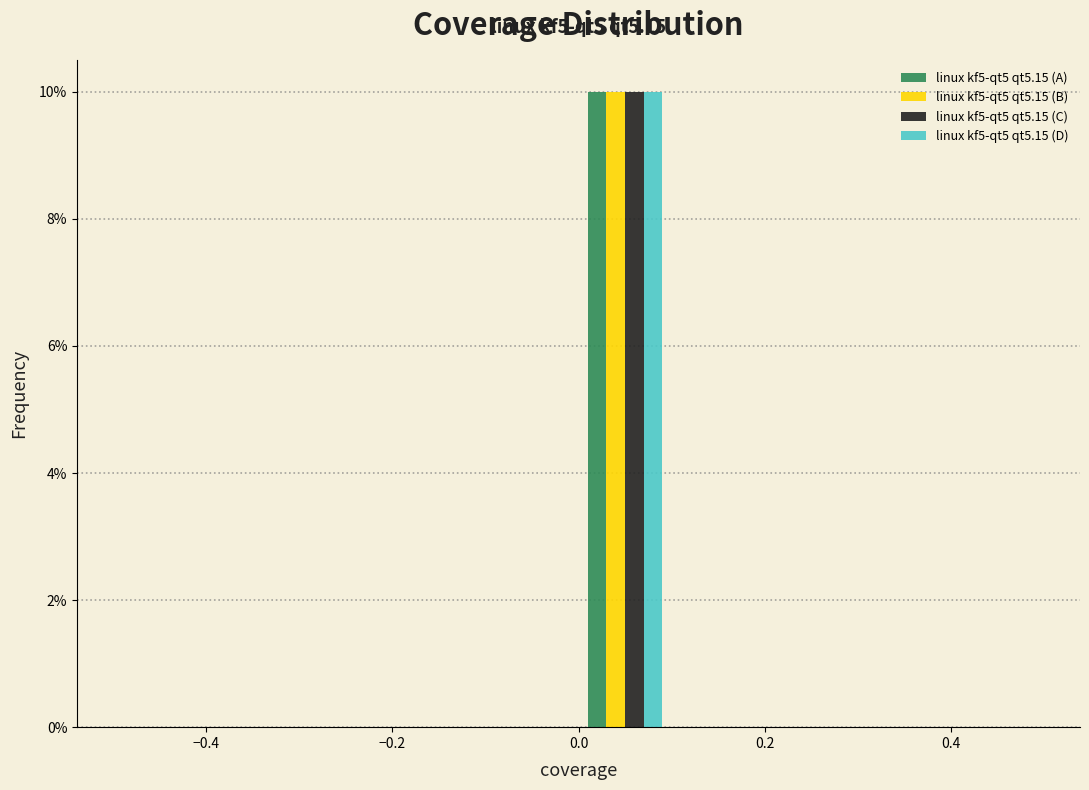

In the linux kf5-qt5 qt5.15 (D) series, which range on the x-axis has the tallest bar?

0.0 to 0.1